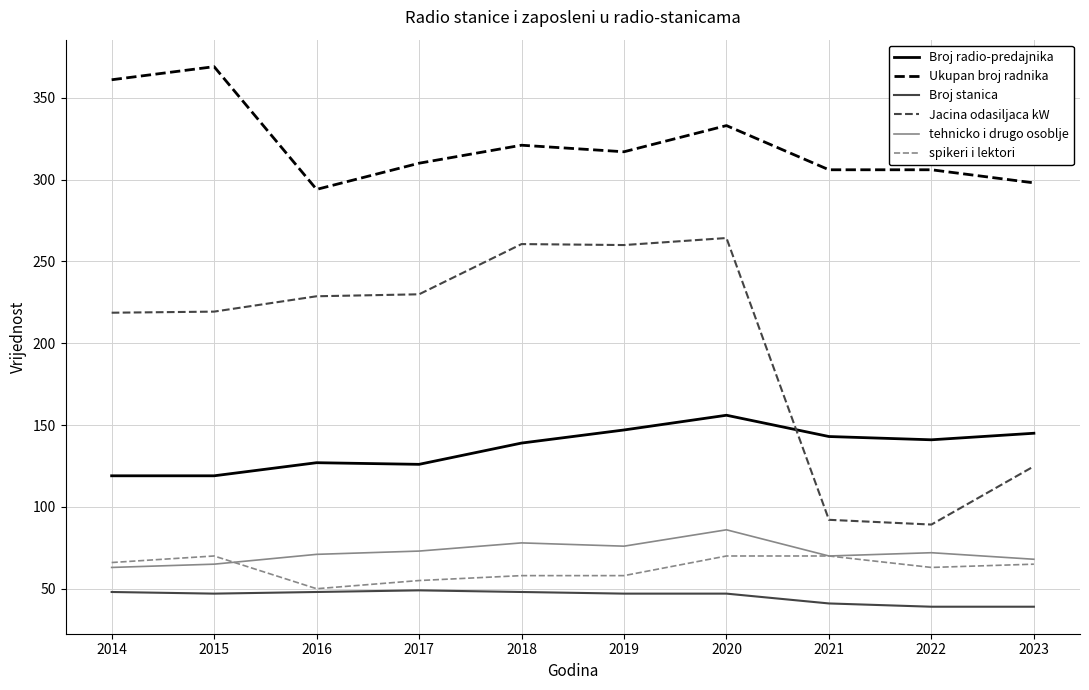

True or false: spikeri i lektori and Ukupan broj radnika intersect in this chart.

False